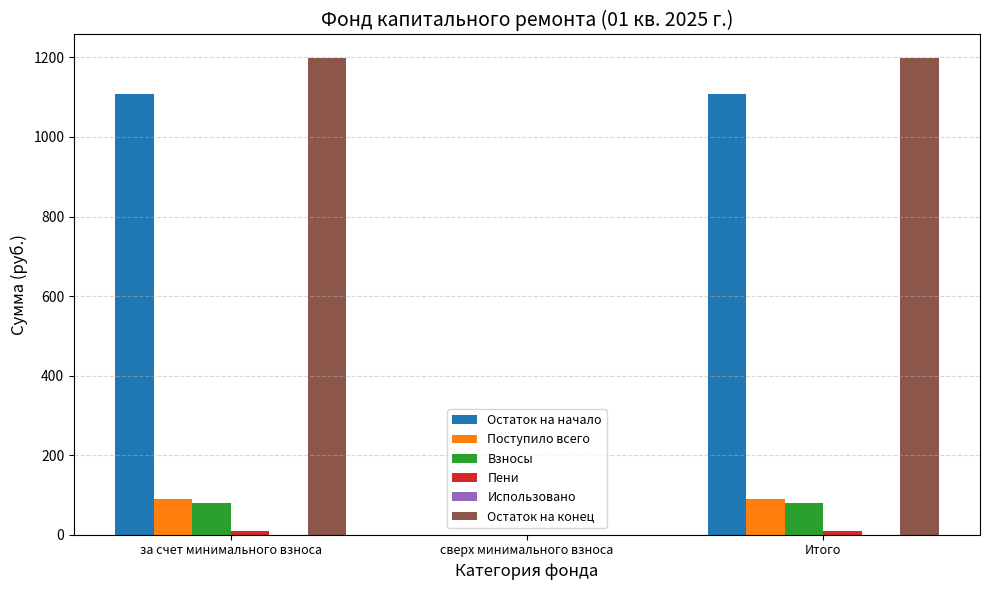

Between за счет минимального взноса and сверх минимального взноса, which series saw the biggest shift?

Остаток на конец